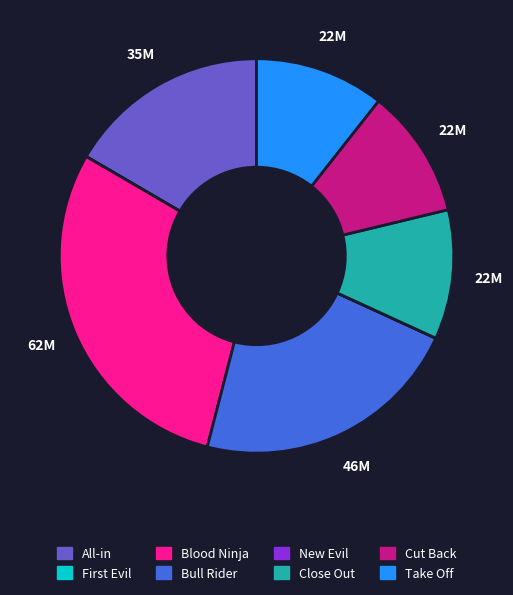

Which category has the biggest portion of the pie?

Blood Ninja